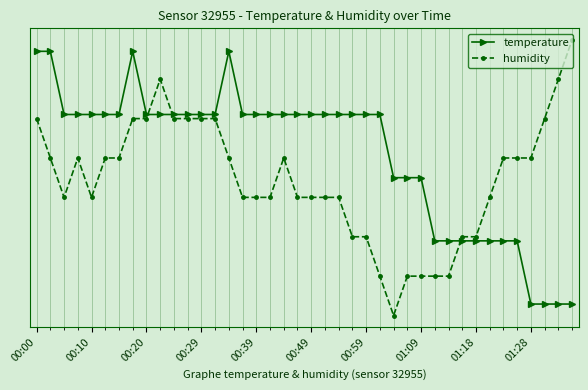

True or false: temperature and humidity intersect in this chart.

True